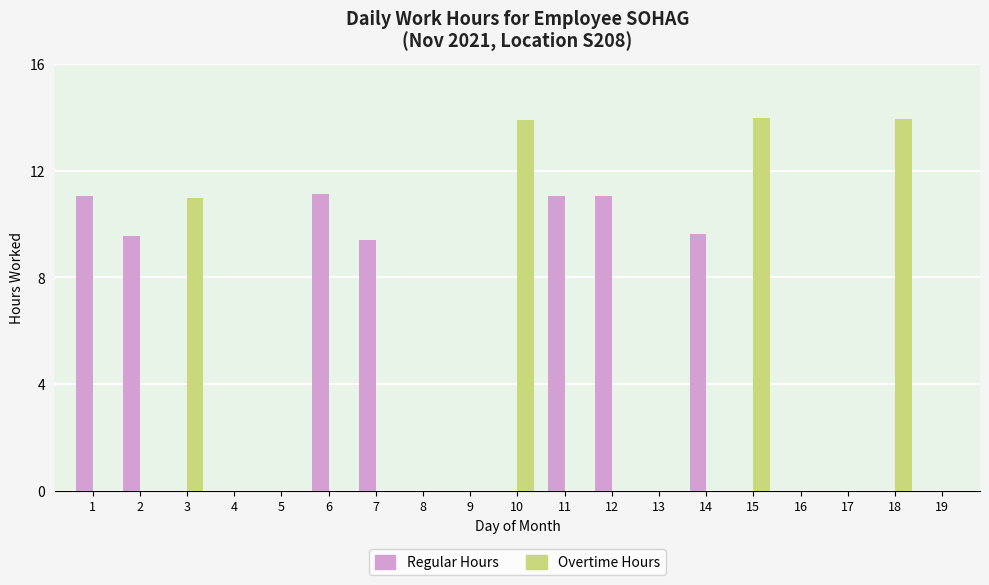

Does the chart contain stacked bars?

No